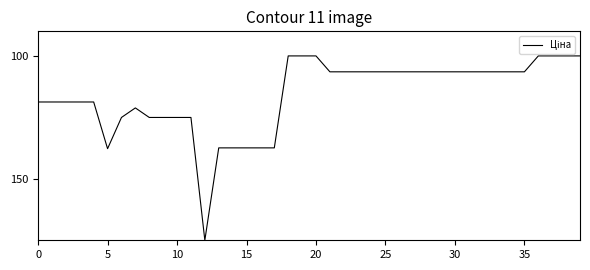

What is the greatest value displayed?

175.0